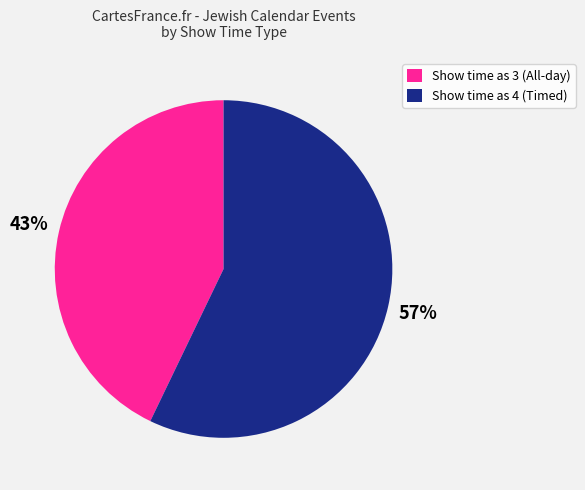

Rank the categories by value from lowest to highest.

Show time as 3 (All-day), Show time as 4 (Timed)